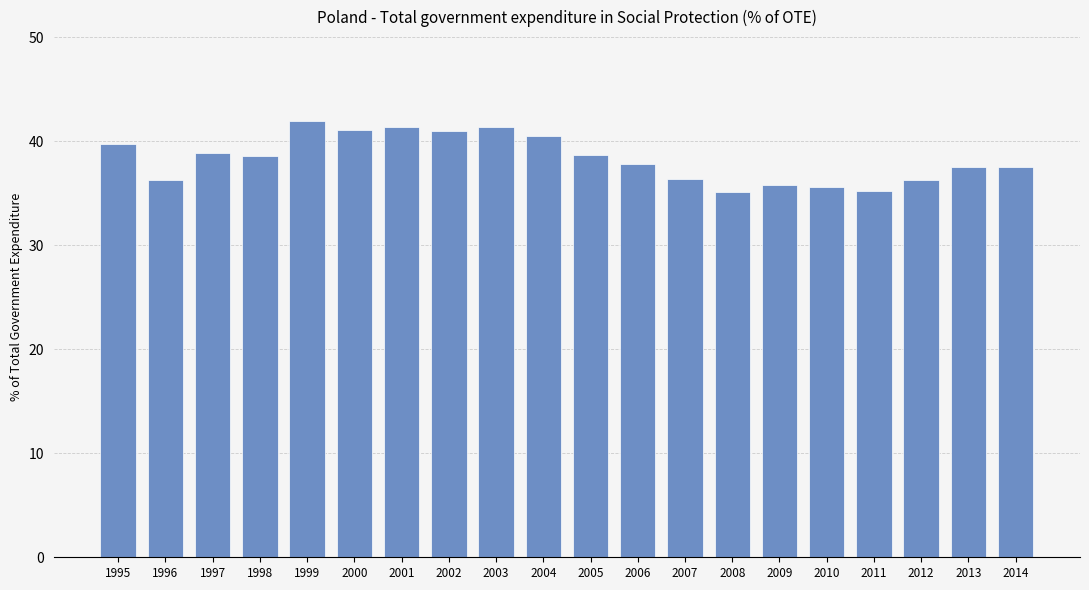

Between 2006 and 2009, which is larger?

2006